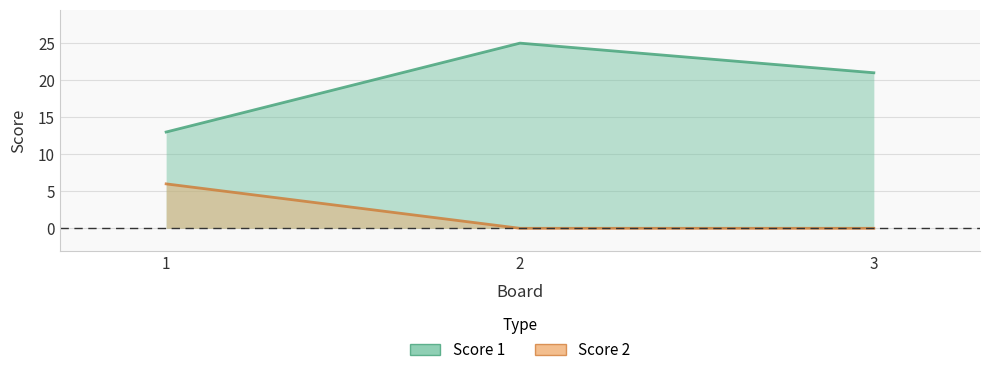

Between 1 and 3, which series saw the biggest shift?

Score 1